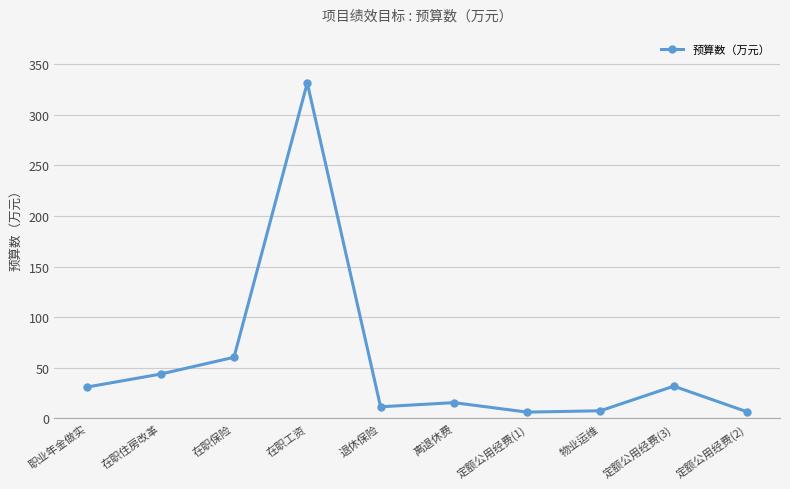

What is the value of the 5th point from the left?

11.4